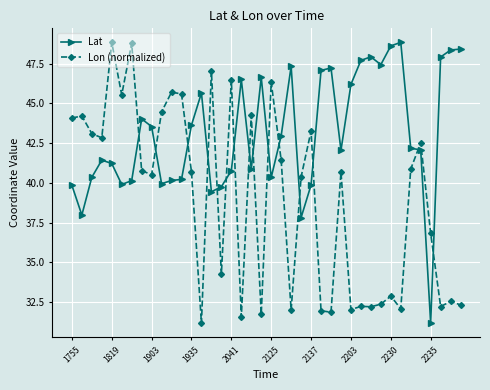

What is the difference between the maximum and second lowest values in the Lat series?

11.0